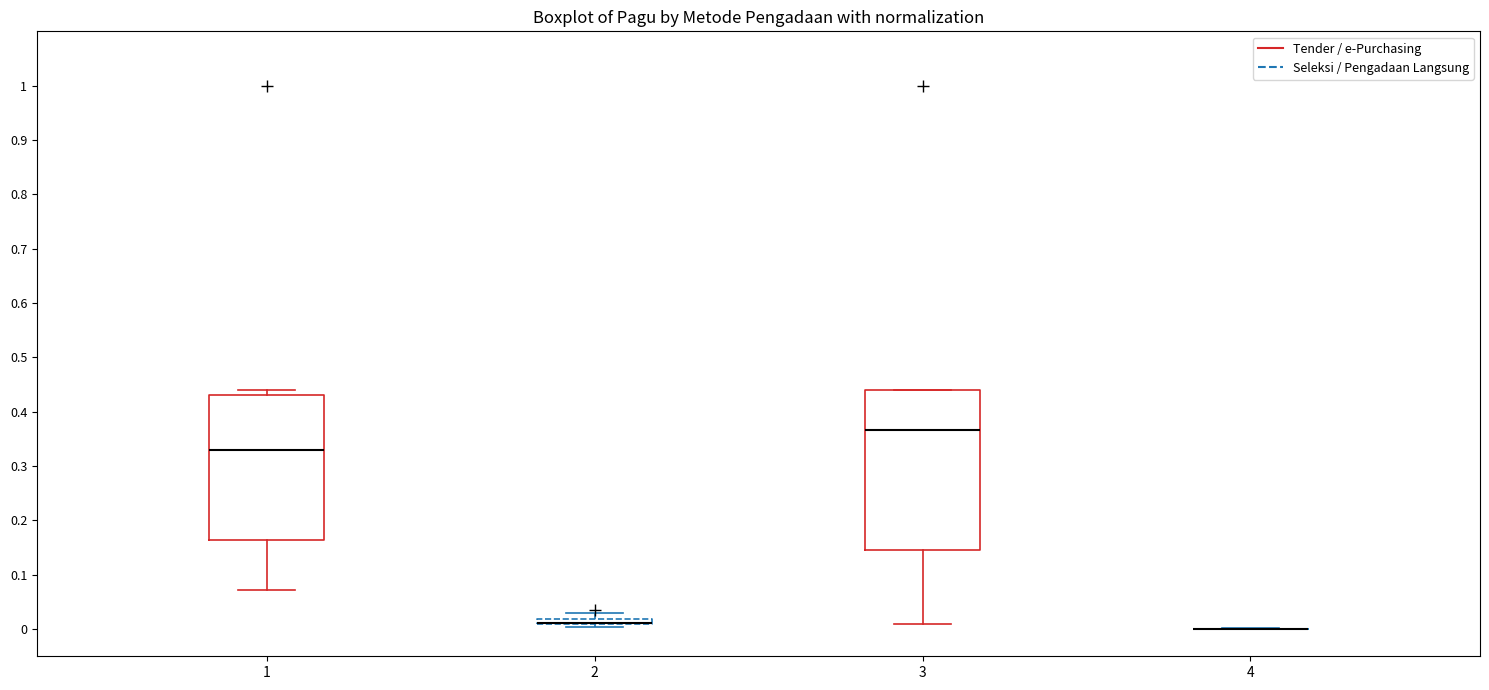

Where is the lower edge of the box at x = 3 on the y-axis? The values are not printed on the chart, so give them approximately, as read against the axis.

0.15